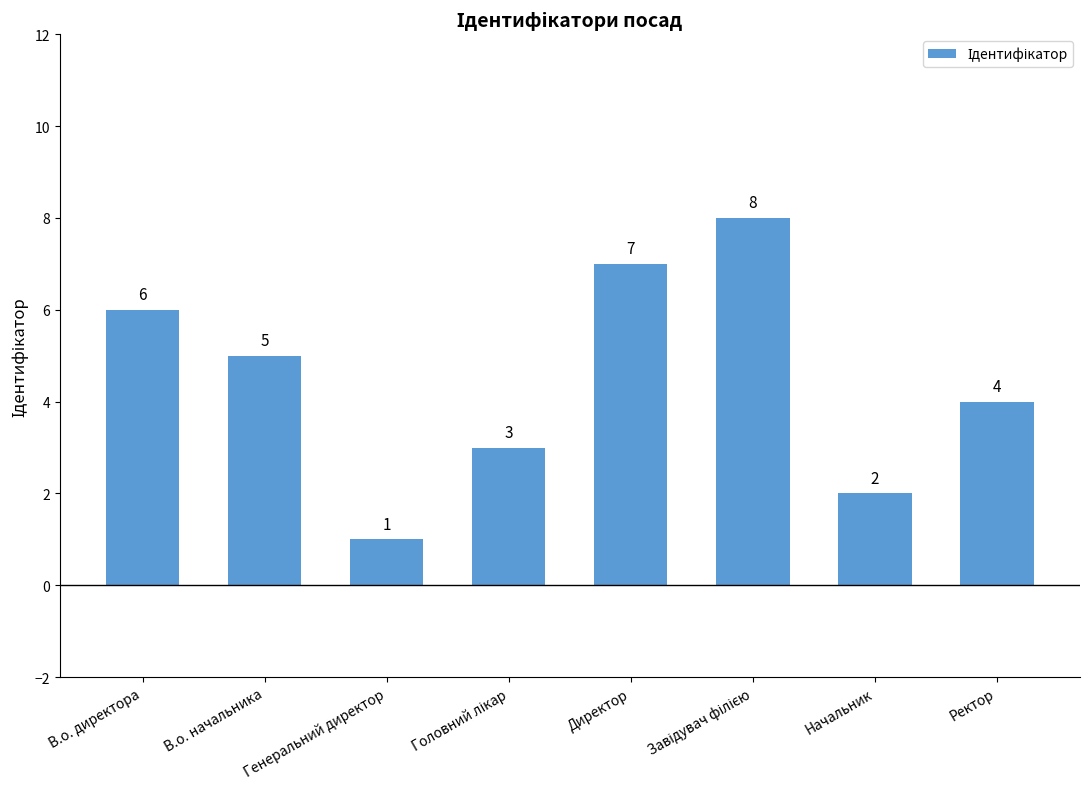

Reading right to left, what are all the values shown in this chart?

4	2	8	7	3	1	5	6